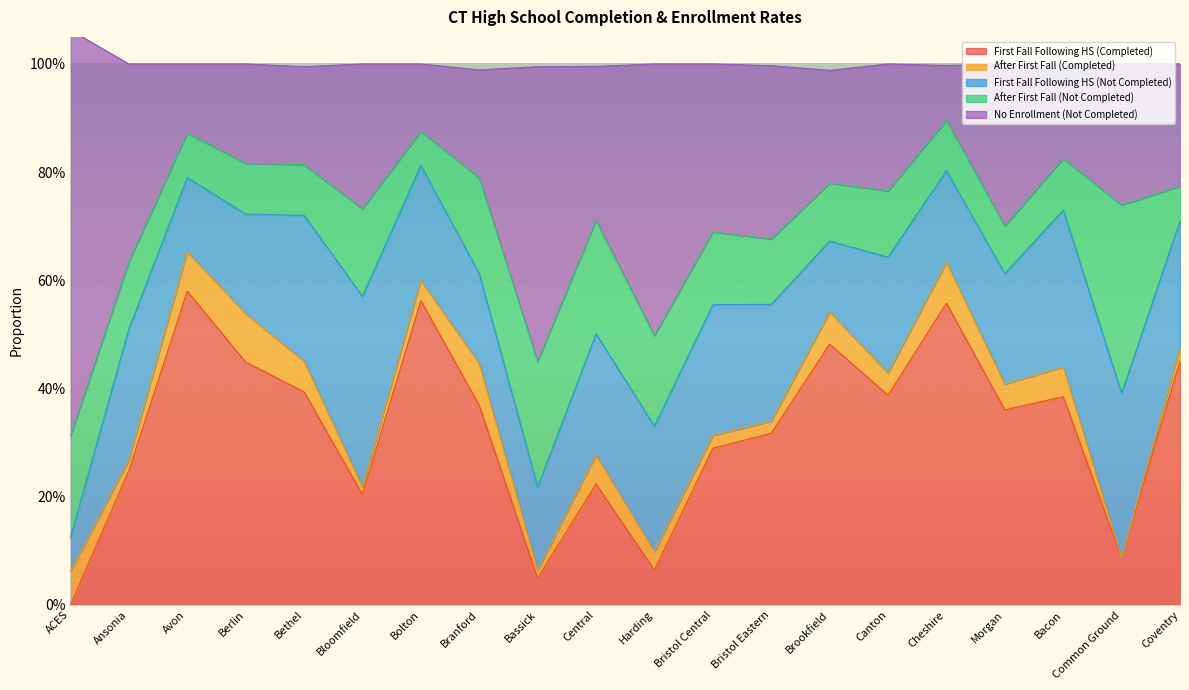

What is the average value of the After First Fall (Not Completed) series?

0.1